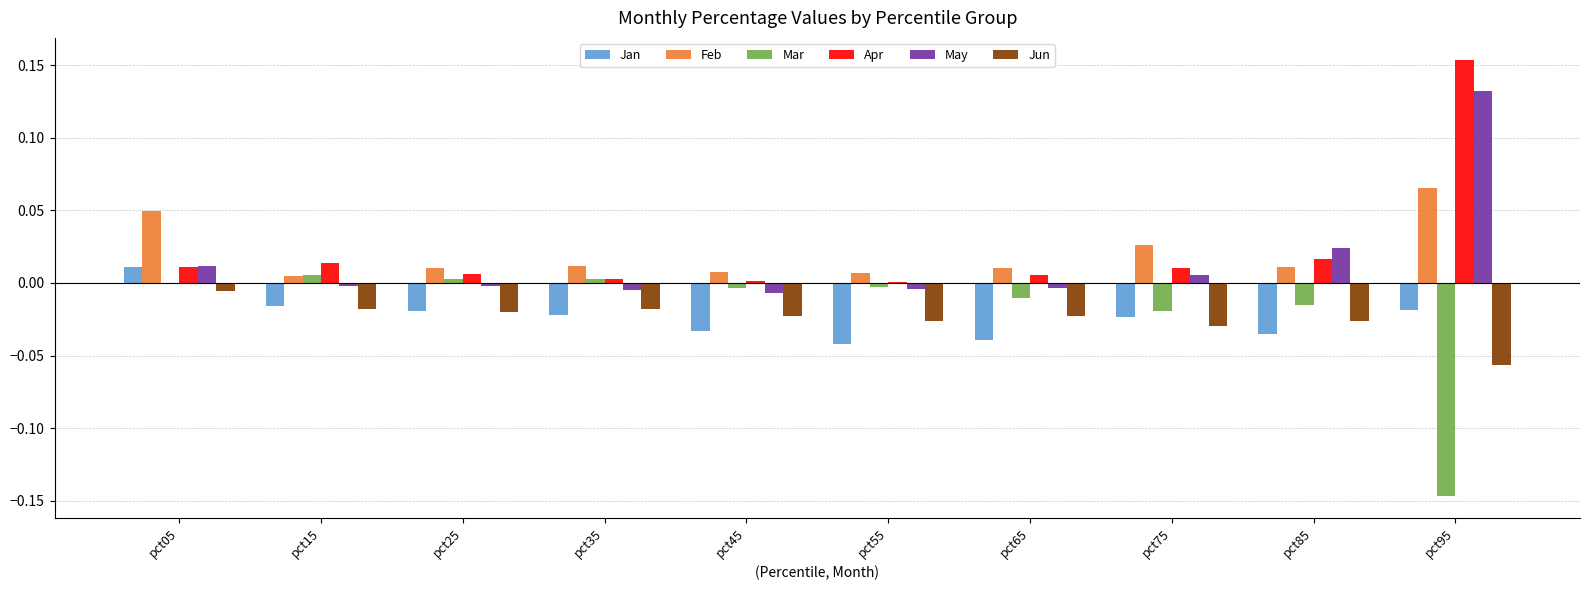

What are all the series names shown in the legend?

Jan, Feb, Mar, Apr, May, Jun